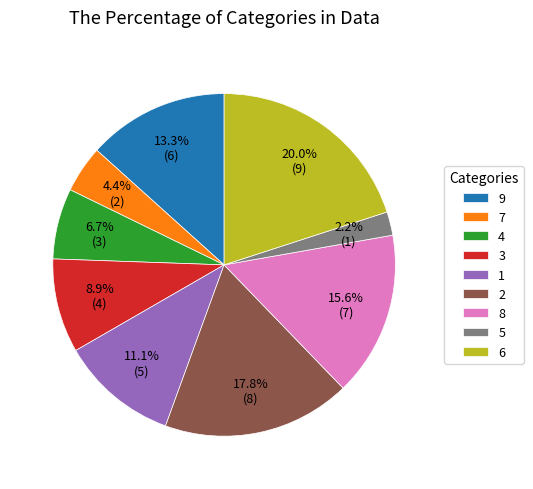

How much of the chart is everything except 9?

86.7%